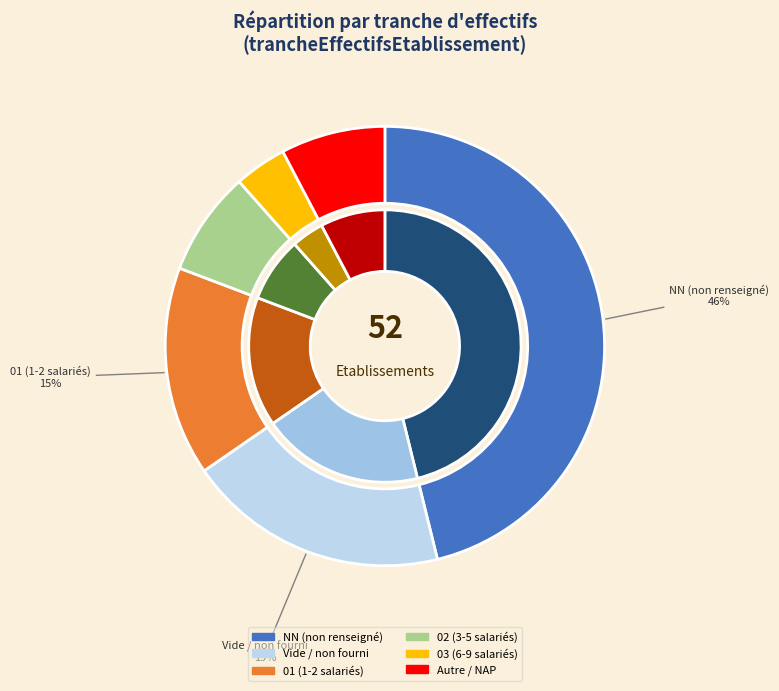

Which category has the smallest portion of the pie?

03